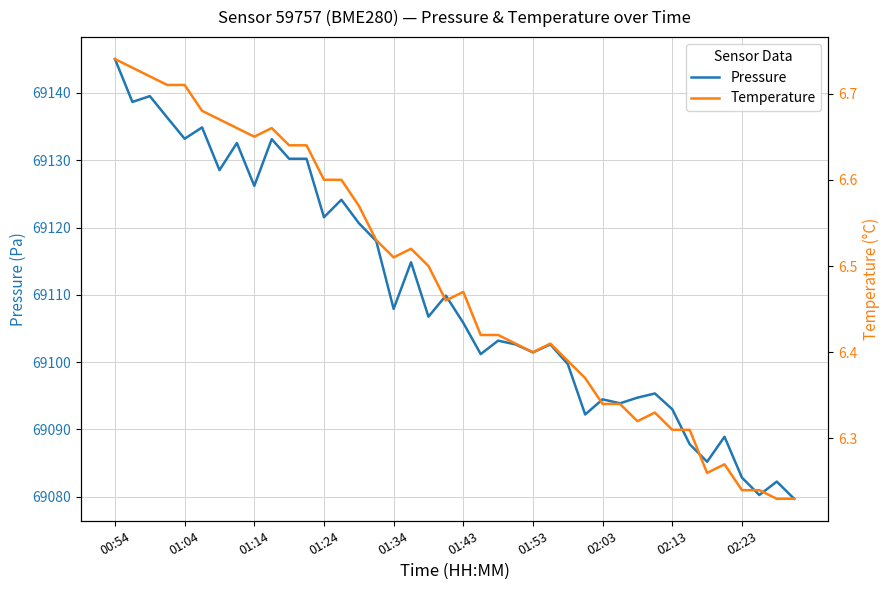

List the series in order of their peak value, highest first.

Pressure, Temperature